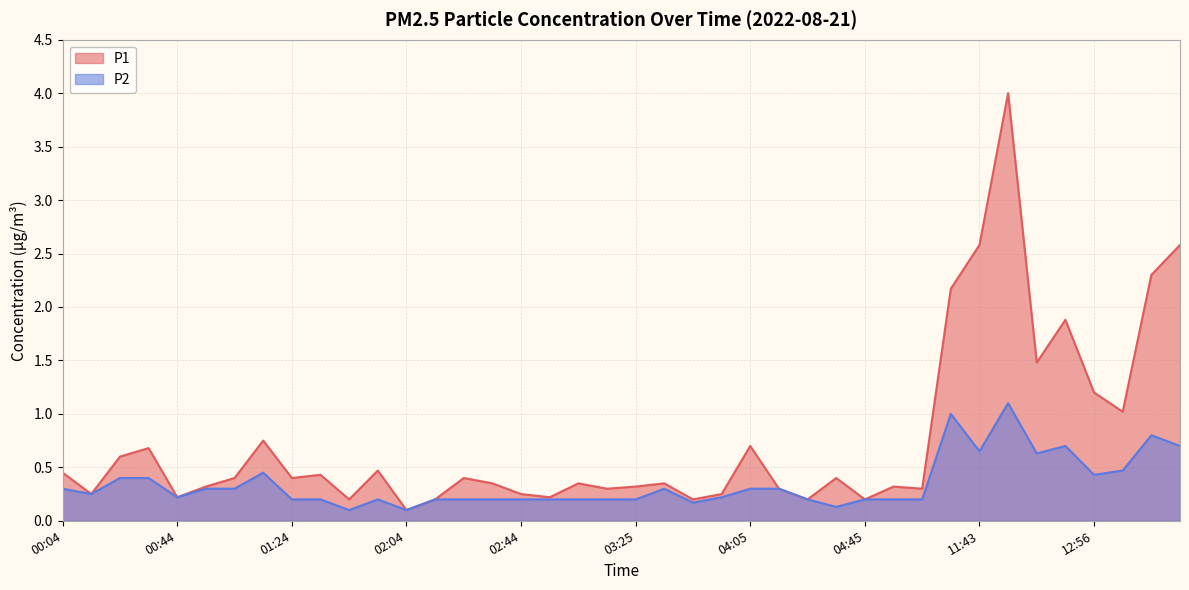

Rank the categories by P1 value from lowest to highest.

02:04, 01:44, 02:14, 03:45, 04:25, 04:45, 00:44, 02:54, 00:14, 02:44, 03:55, 03:15, 04:15, 05:05, 00:54, 03:25, 04:55, 02:34, 03:05, 03:35, 01:04, 01:24, 02:24, 04:35, 01:34, 00:04, 01:54, 00:24, 00:34, 04:05, 01:14, 13:06, 12:56, 12:35, 12:46, 11:22, 13:28, 11:43, 13:39, 12:25